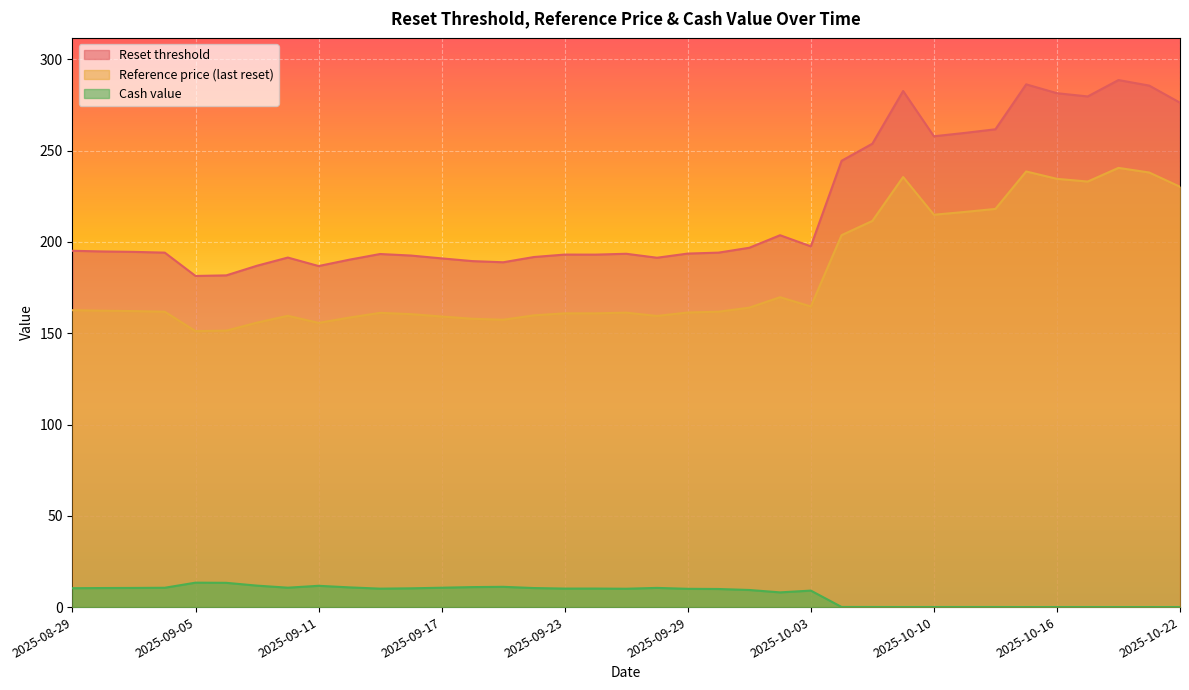

What position from the right is 2025-09-25?

19